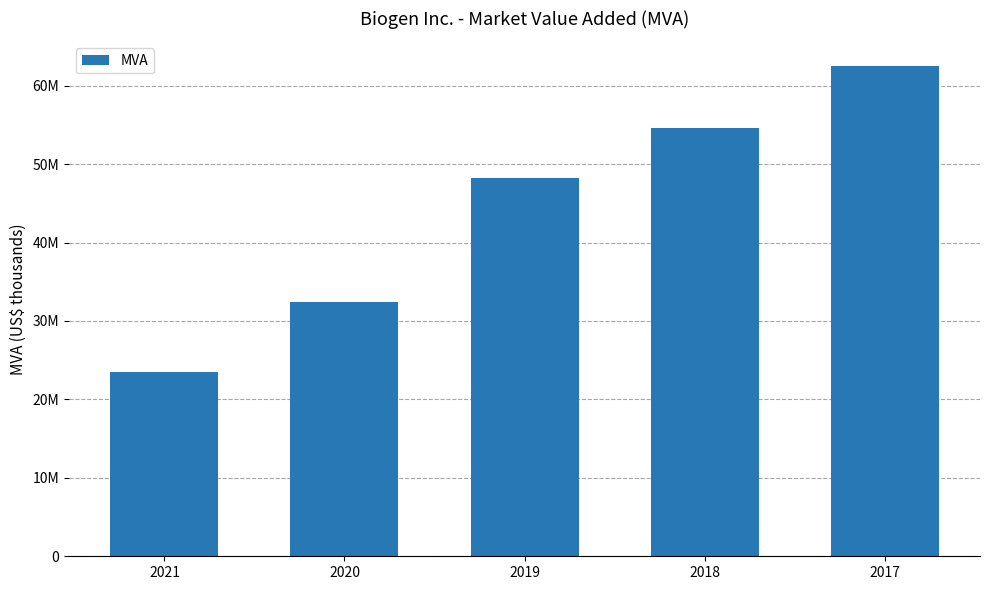

List the labels in order of value, smallest first.

2021, 2020, 2019, 2018, 2017